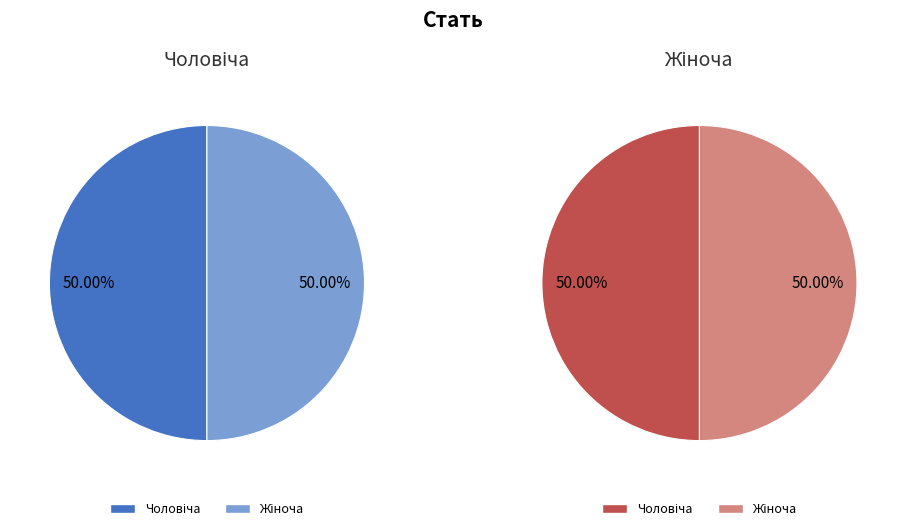

Which category has the biggest portion of the pie?

Жіноча